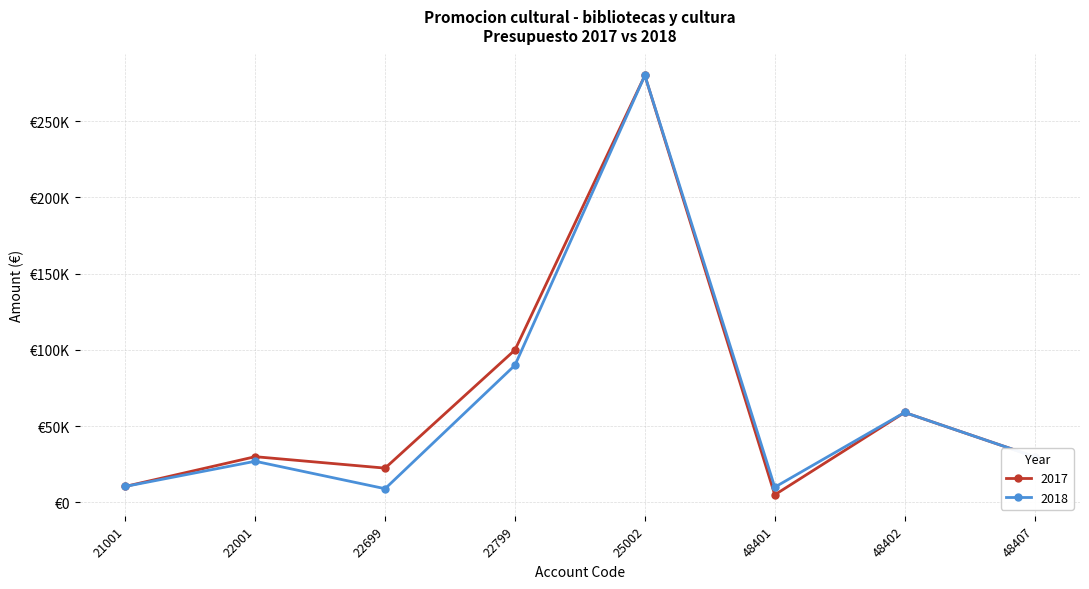

True or false: 2017 has more than 1 interior local peaks.

True